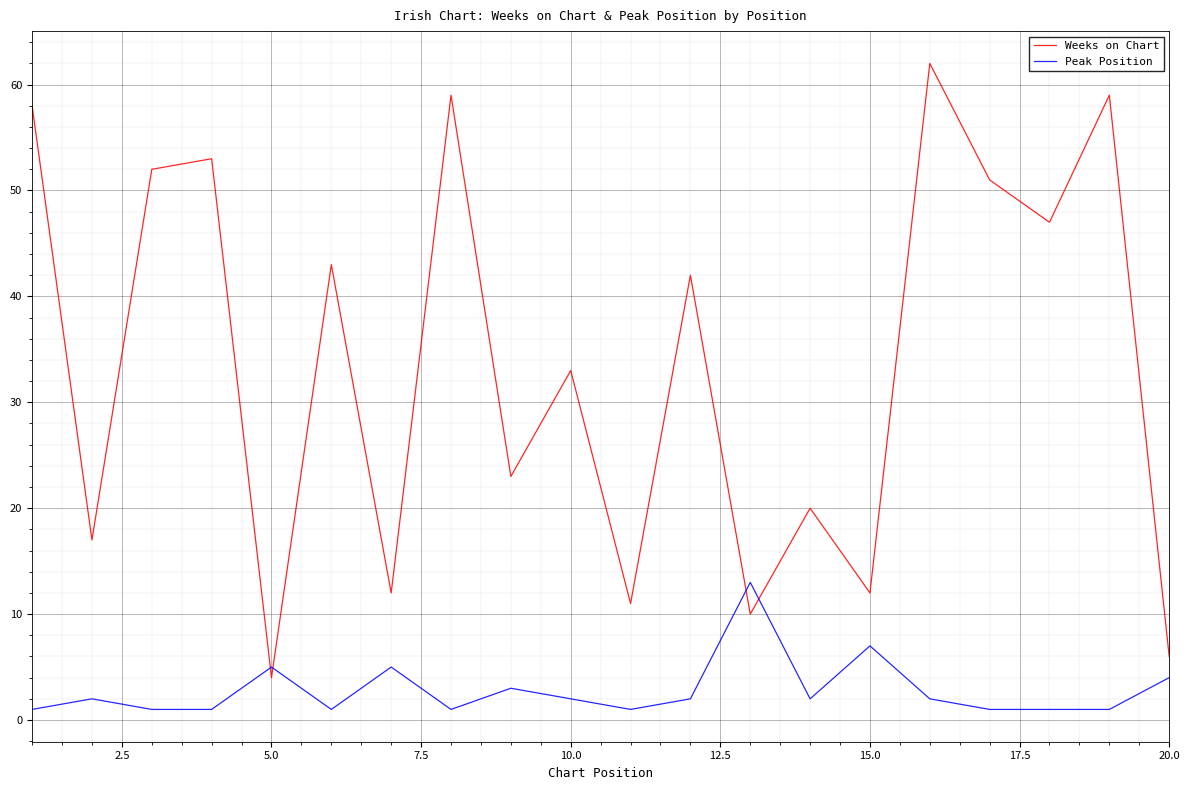

List the series in order of their overall mean, lowest first.

Peak Position, Weeks on Chart